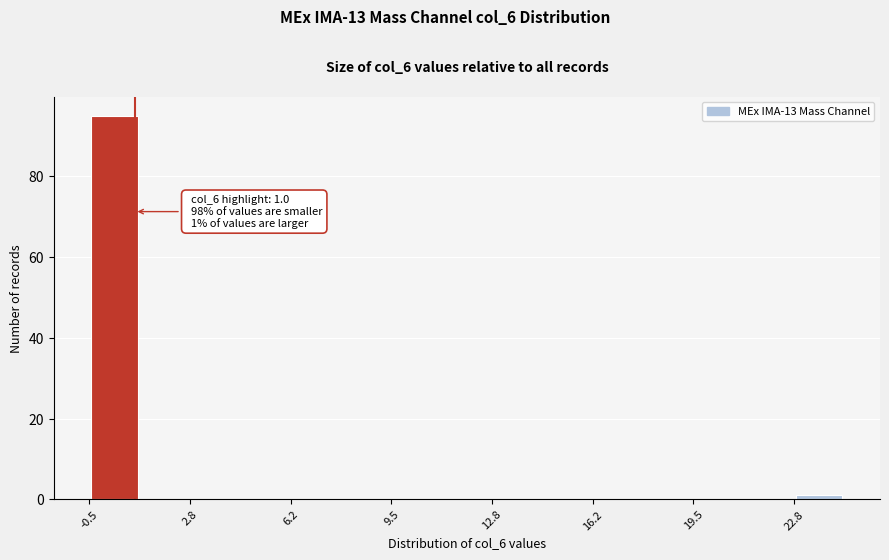

Around what value on the x-axis is the tallest bar? Give the approximate position of its centre, as read against the axis.

0.5